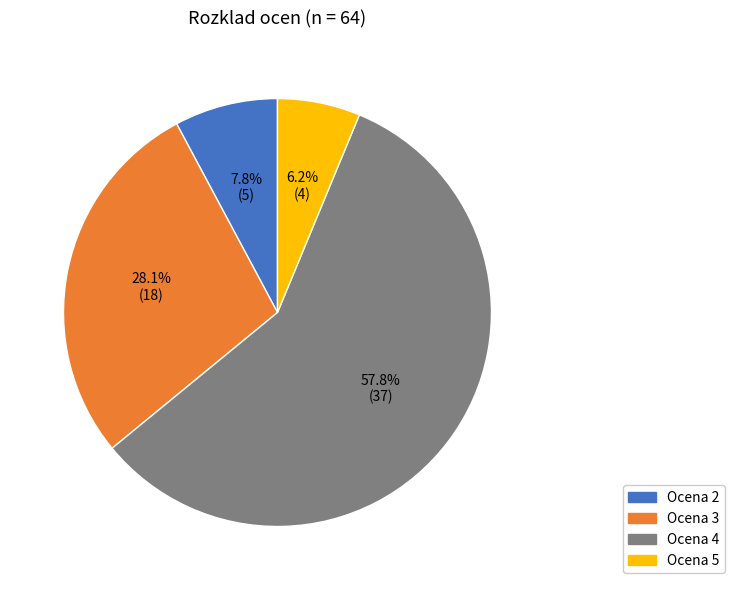

Is there any slice that represents more than half of the pie?

Yes